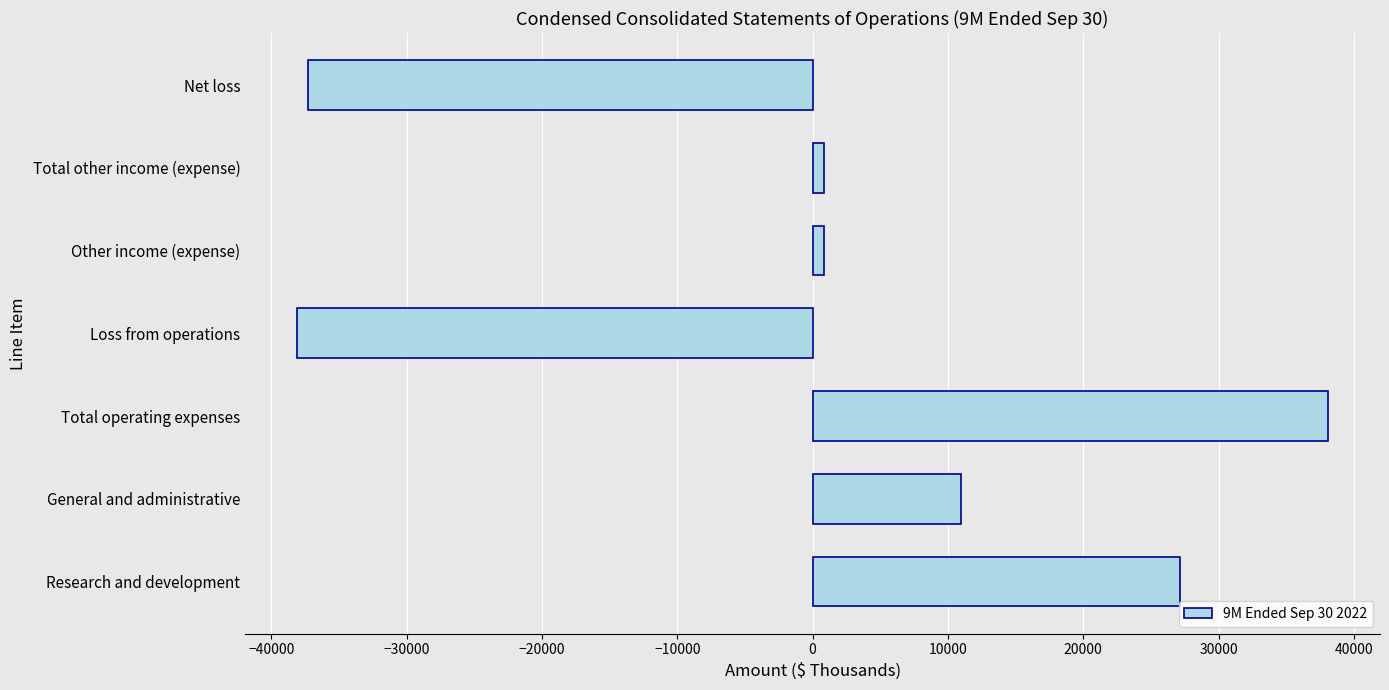

Reading top to bottom, extract all data points from this chart.

Net loss=-37268	Total other income (expense)=849	Other income (expense)=849	Loss from operations=-38117	Total operating expenses=38117	General and administrative=10963	Research and development=27154